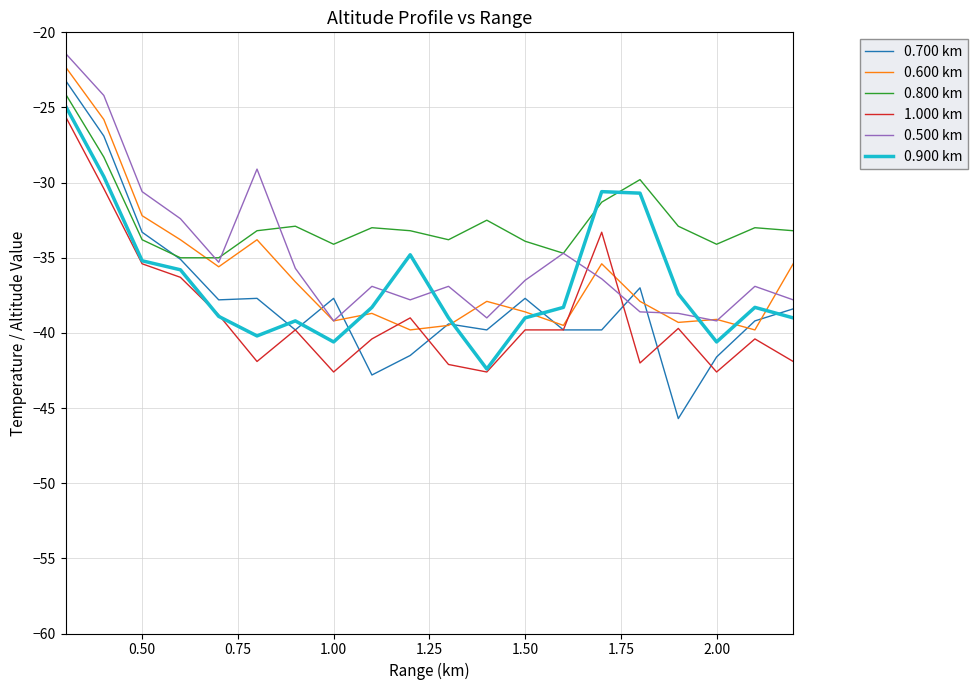

What is the maximum value for 0.700 km?

-23.2